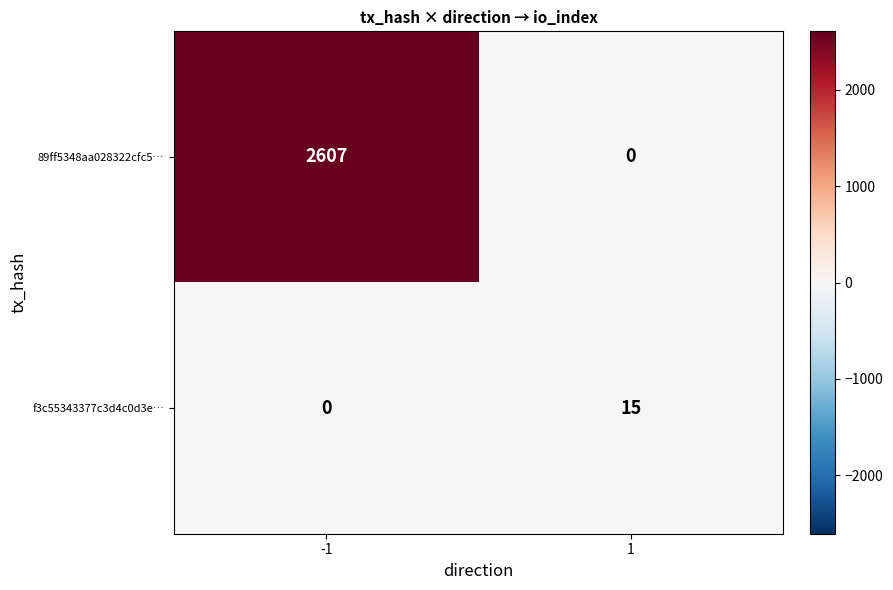

How many data points in f3c55343377c3d4c0d3e… are less than 15?

1